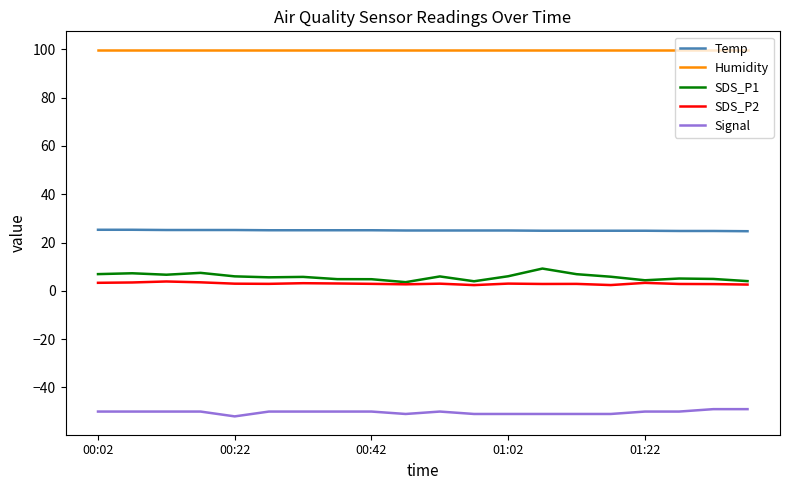

True or false: Humidity and SDS_P2 cross at least once.

False